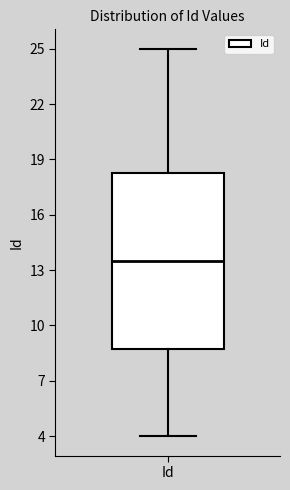

Transcribe this box plot: give where the median line is, the range the box spans, and where the two whiskers end, as read against the y-axis. The values are not printed on the chart, so give them approximately, as read against the axis.

median 13.5, box 9.0 to 18.5, whiskers 4.0 to 25.0